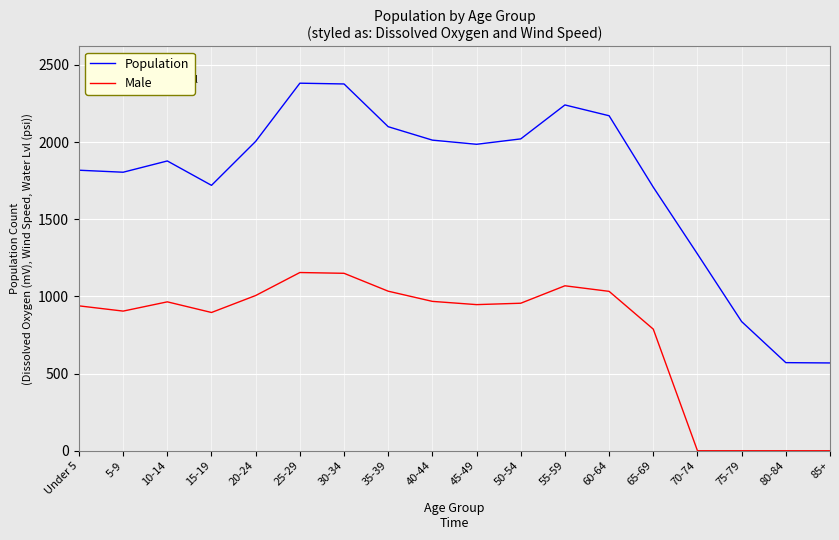

At 50-54, list the series in order from smallest to largest.

Male, Population